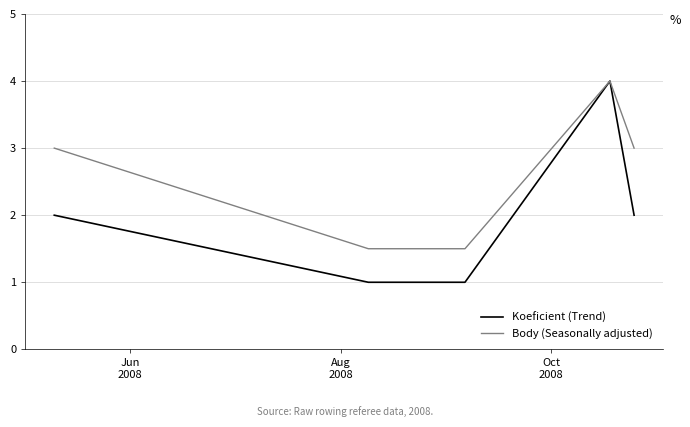

What is the greatest value displayed?

4.0